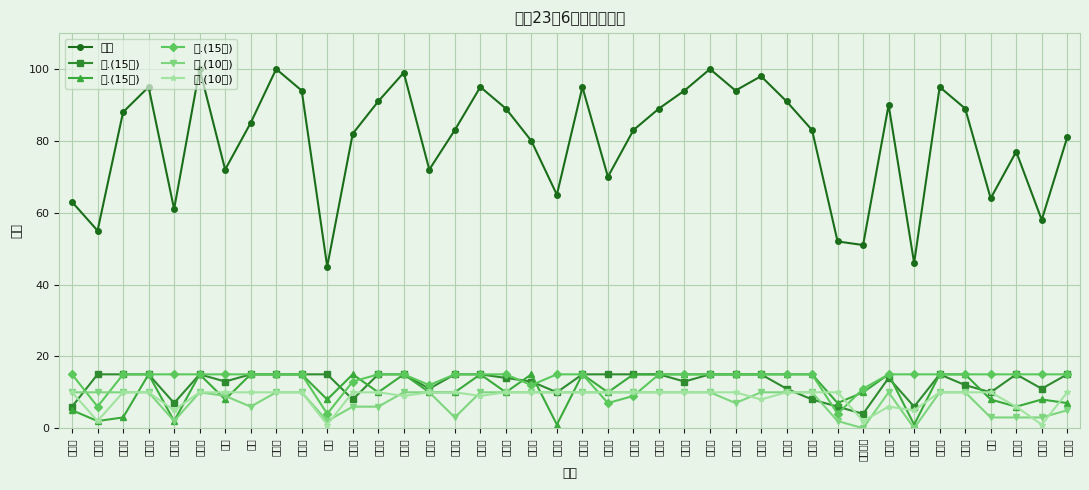

What is the label of the 27th point from the right?

方静茹